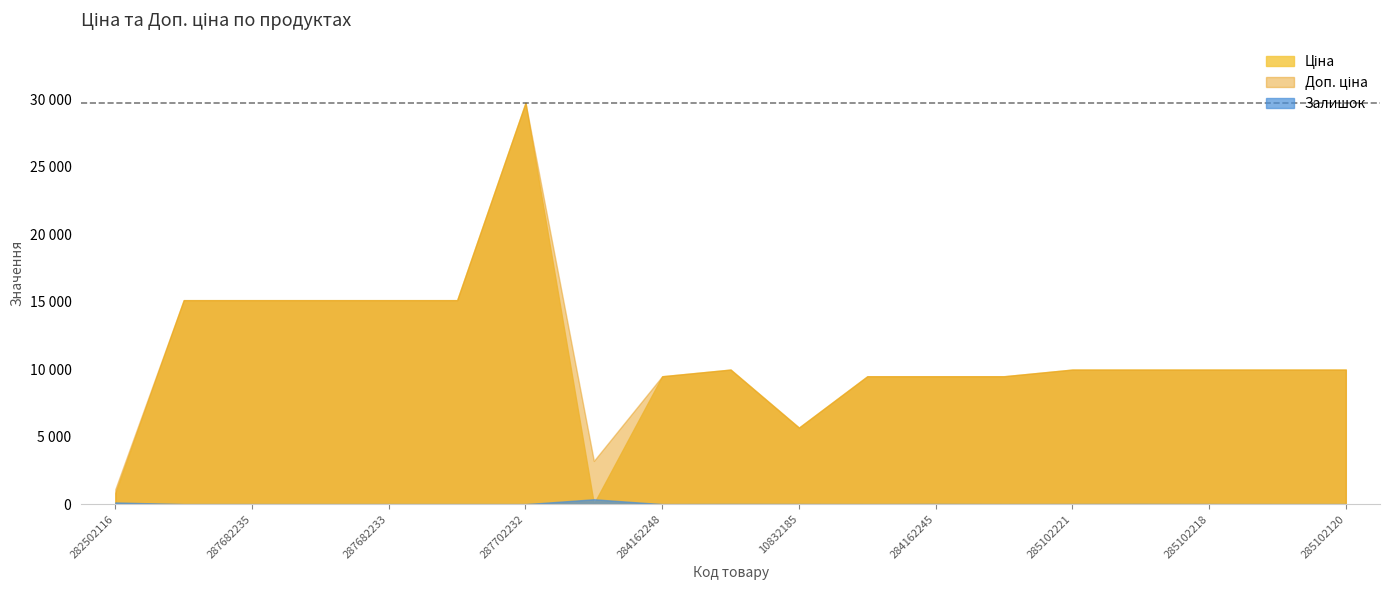

What is the greatest value displayed?

29747.2